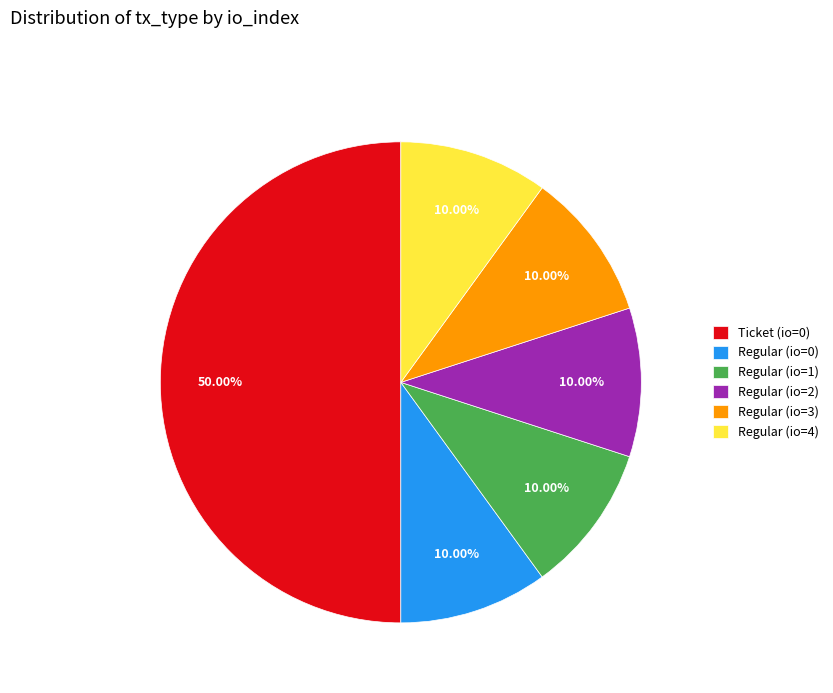

Does Regular (io=1) account for over 50% of the chart?

No